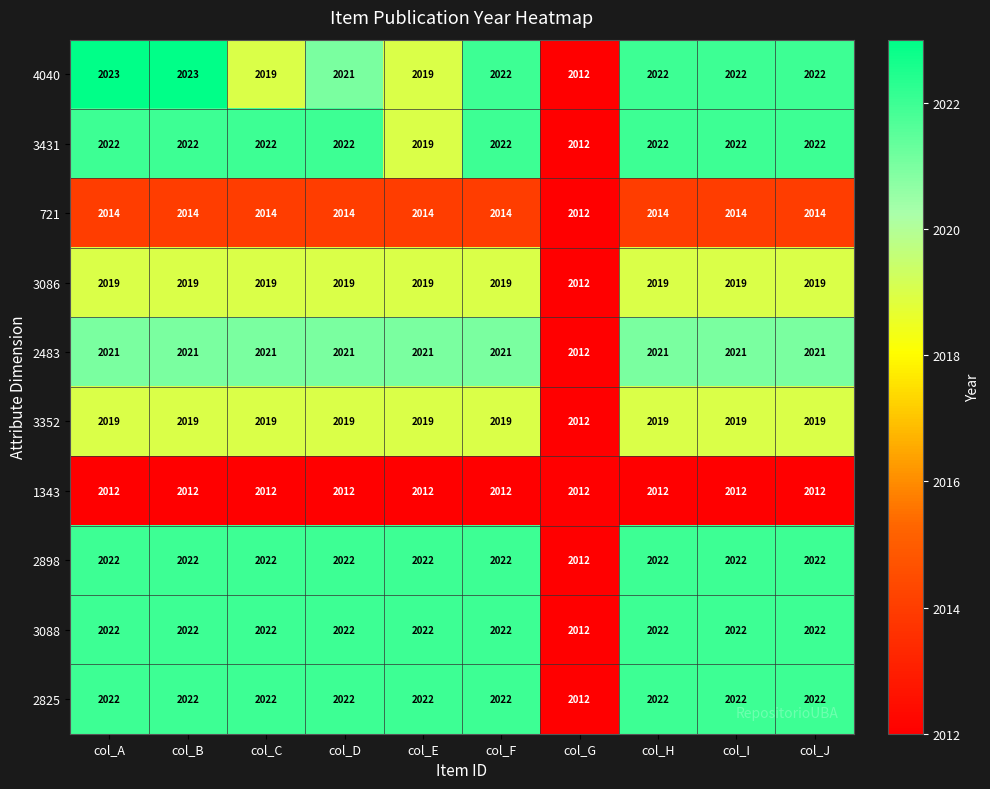

What is the total value across all series at col_A?

20196